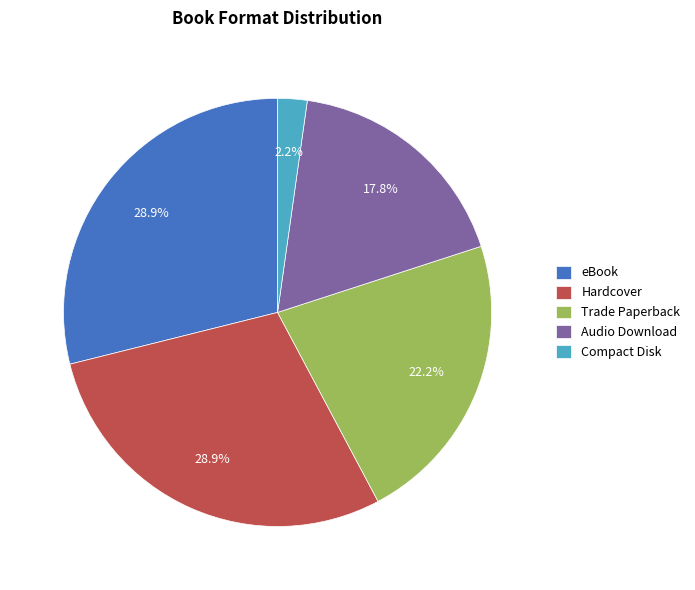

The Compact Disk slice represents 12% of the pie. True or false?

False